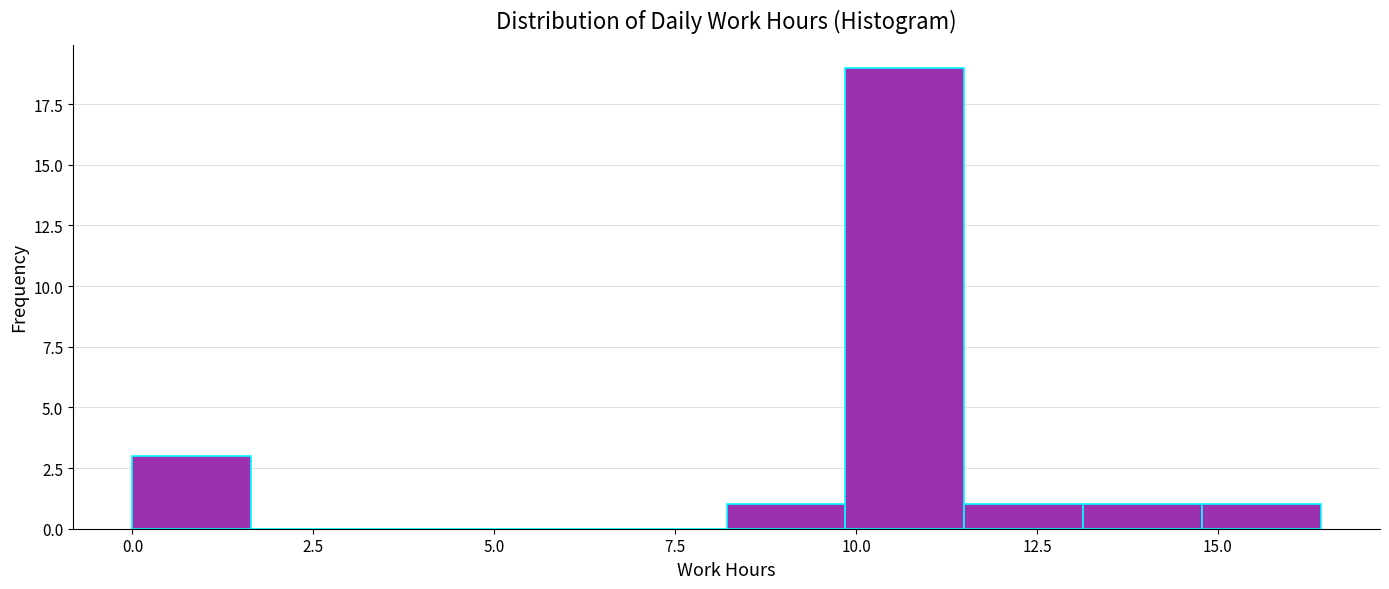

Around what value on the x-axis is the tallest bar? Give the approximate position of its centre, as read against the axis.

10.5